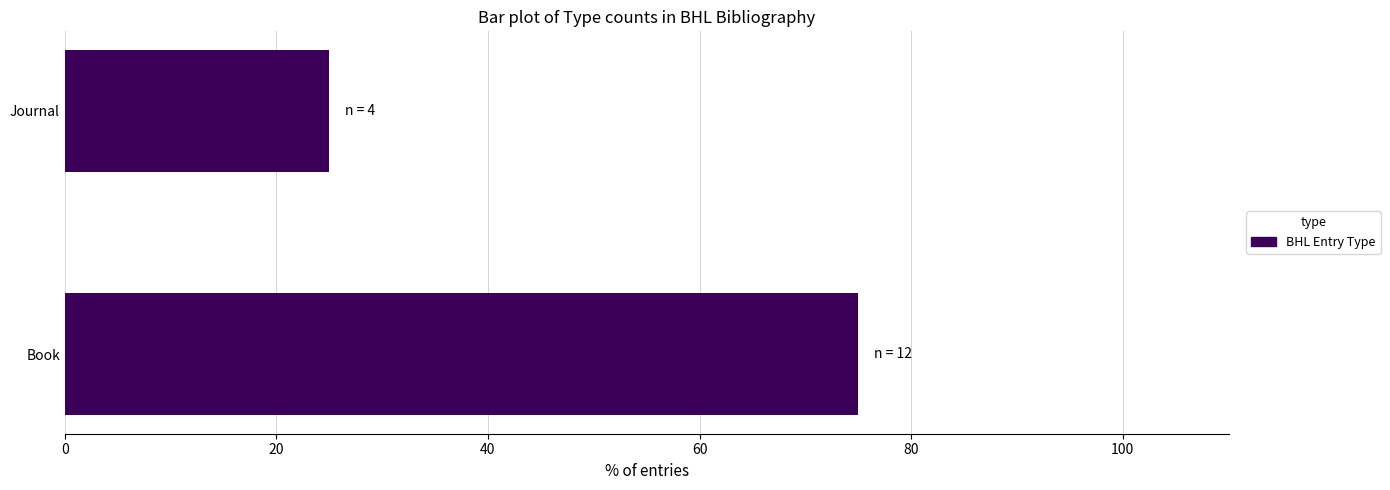

What is the average value?

50